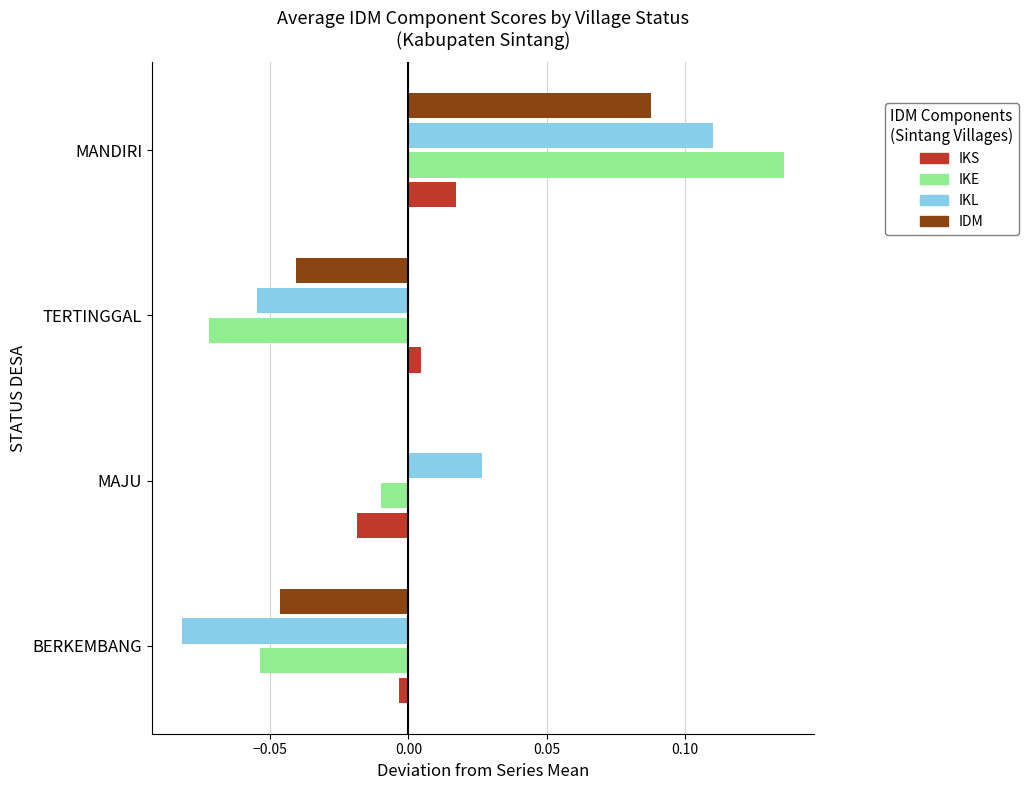

Count the number of data series in this chart.

4